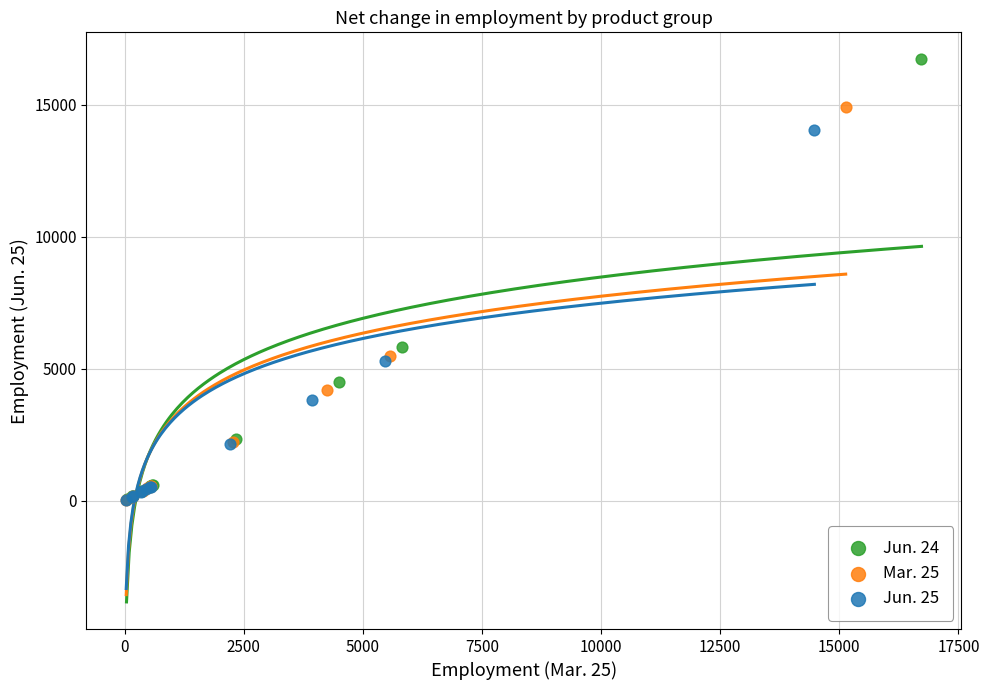

Which series has the largest Y range (max minus min)?

Jun. 24